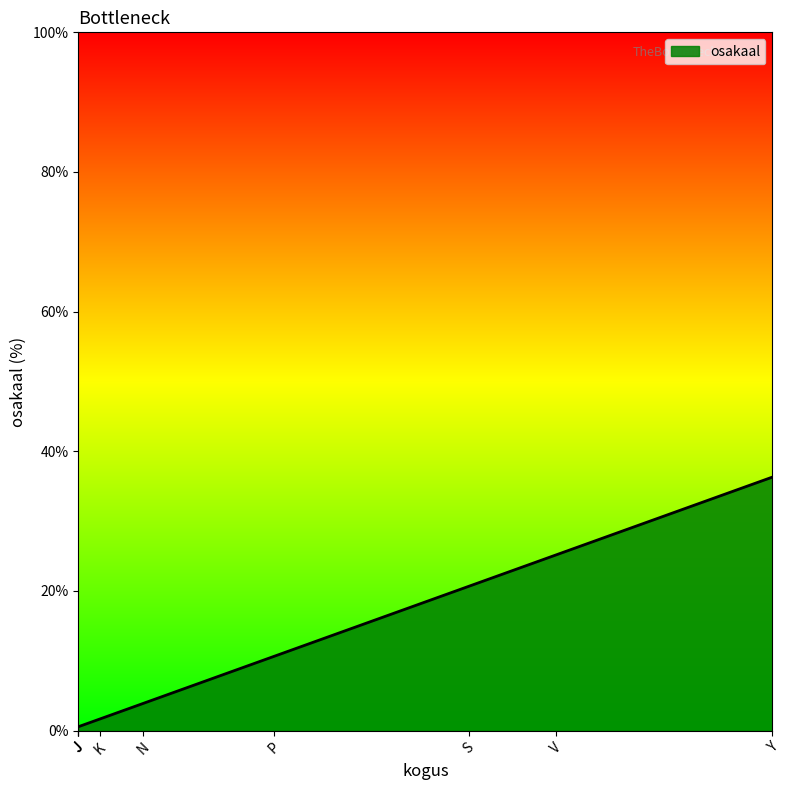

What is the difference between the second highest and minimum values?

24.6